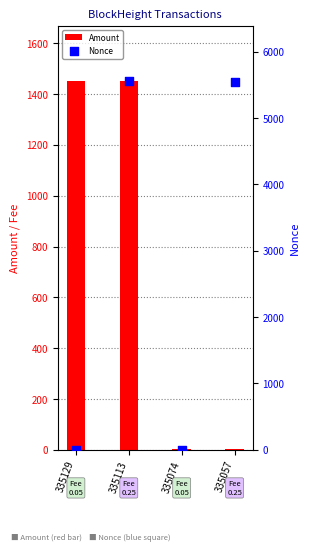

Is the value of Nonce at 335129 greater than the value of Amount at 335129?

No